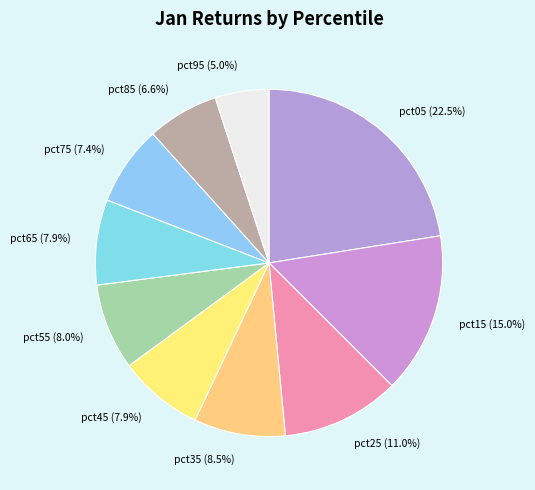

Between pct85 and pct55, which is larger?

pct55